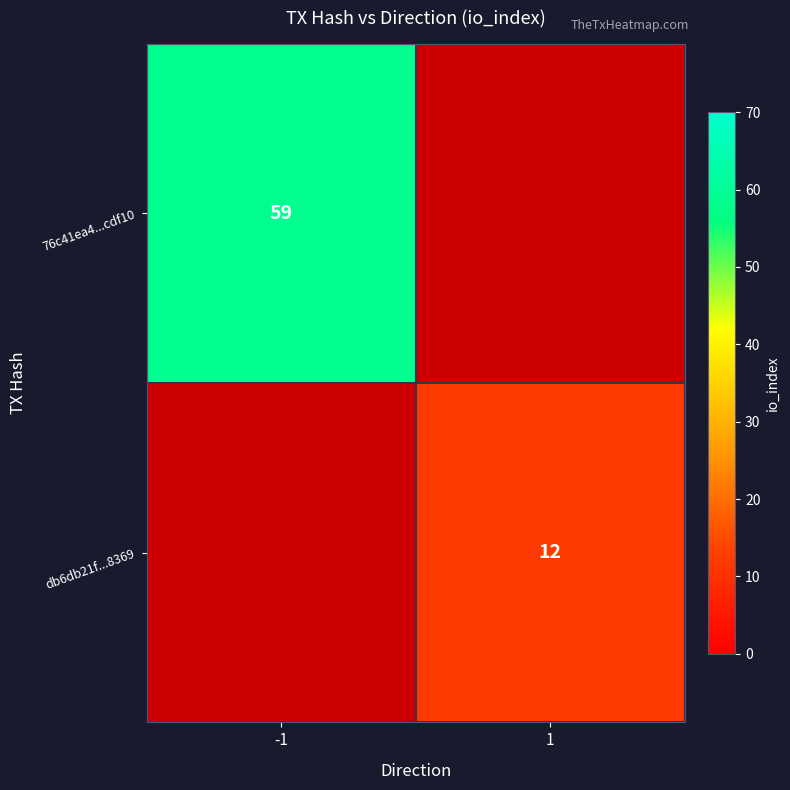

Is it true that 76c41ea4...cdf10 equals 86 at -1?

False